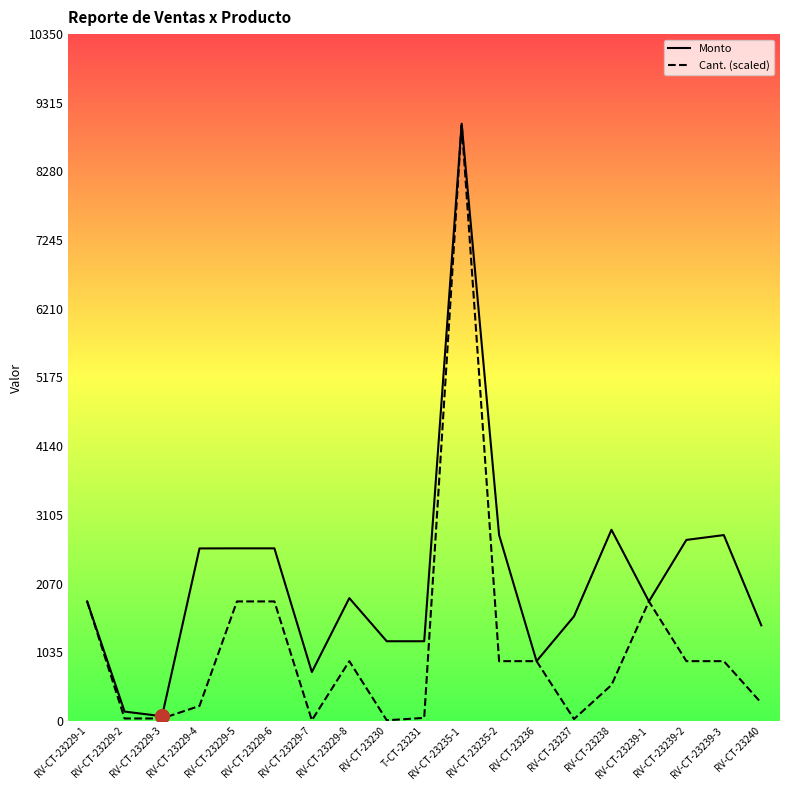

Does the chart display data point markers on the line(s)?

No